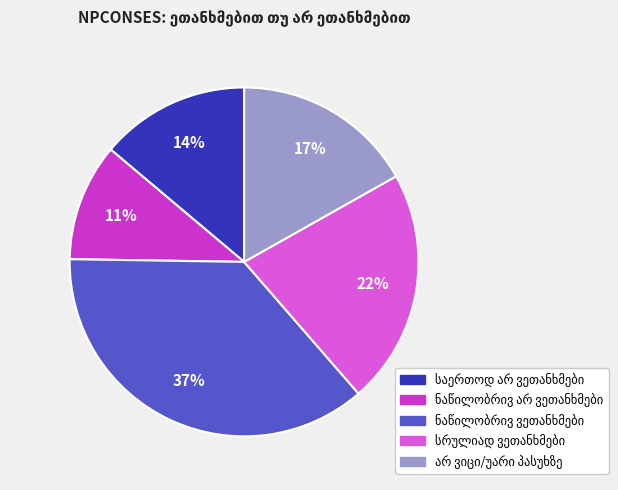

Is there any slice that represents more than half of the pie?

No